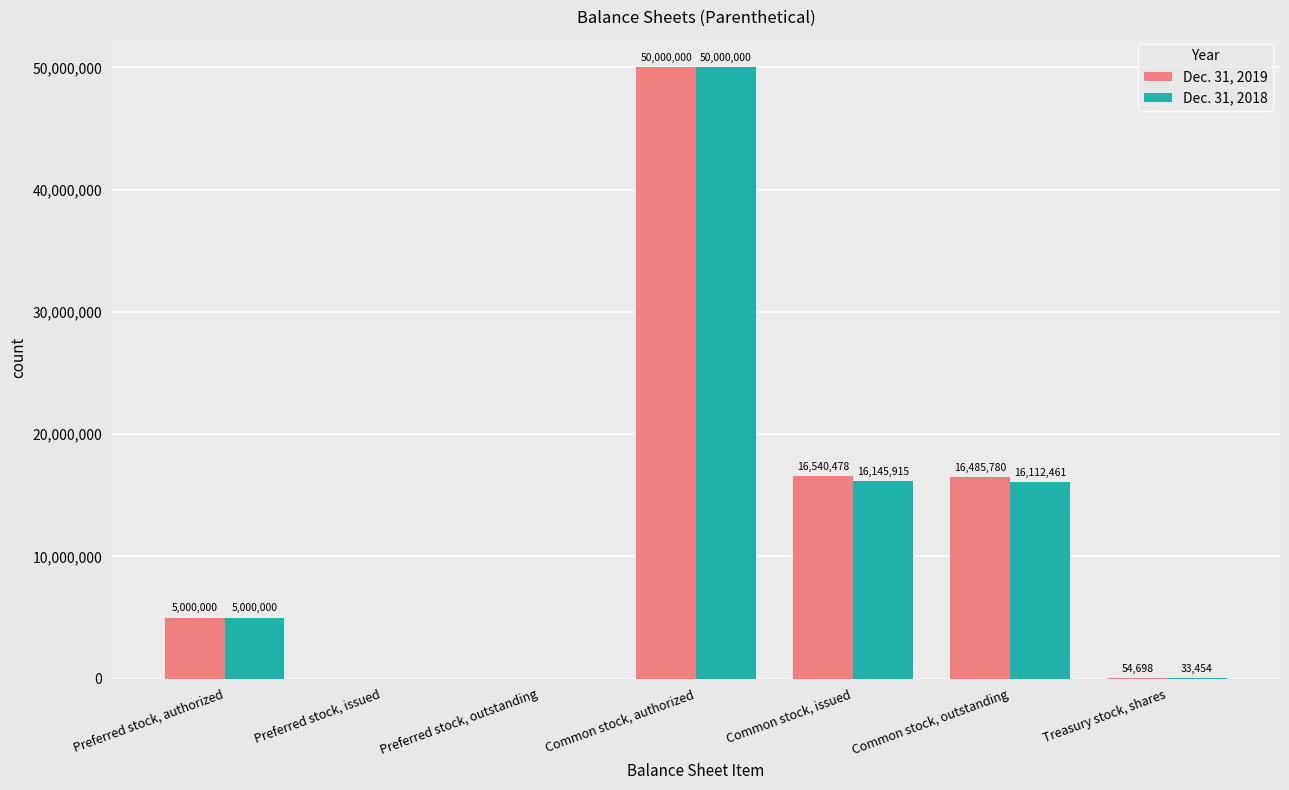

Which series changed the most between Preferred stock, issued and Common stock, outstanding?

Dec. 31, 2019